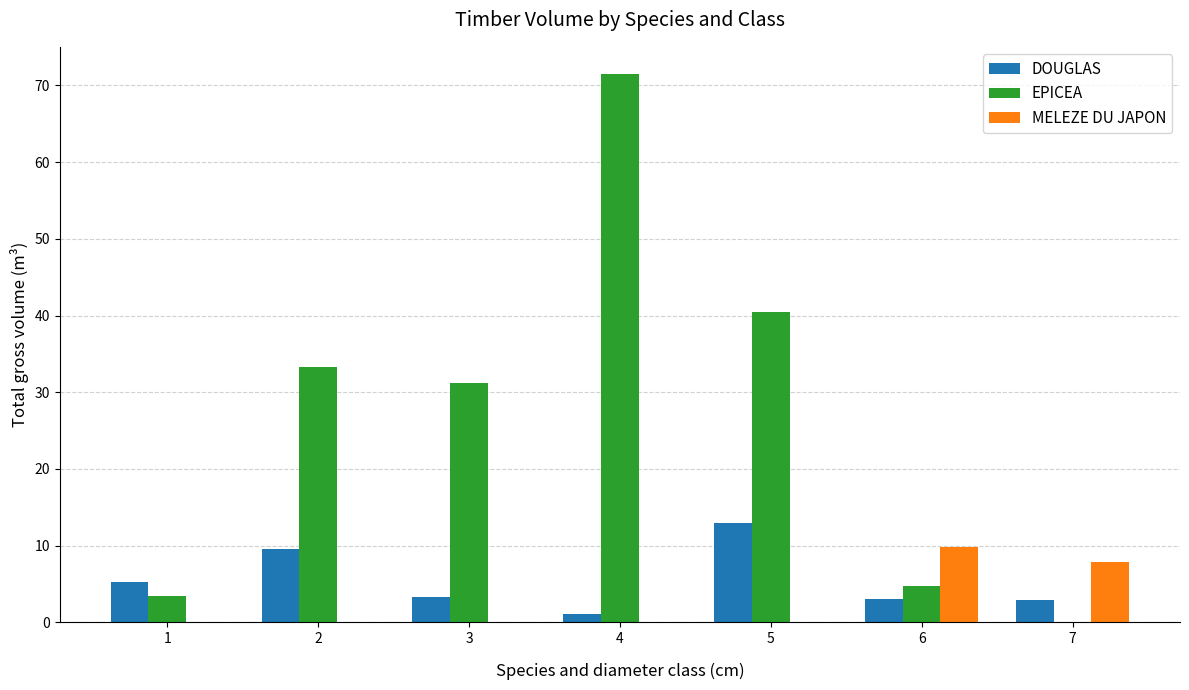

Which label corresponds to the largest value in the chart?

4